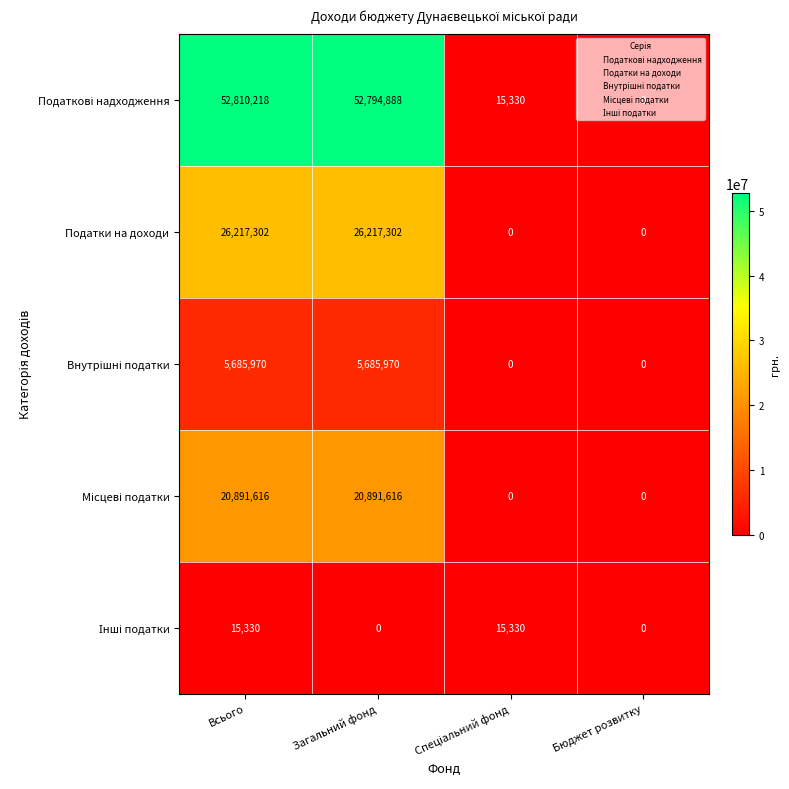

At which category does the chart reach its peak across all series?

Всього